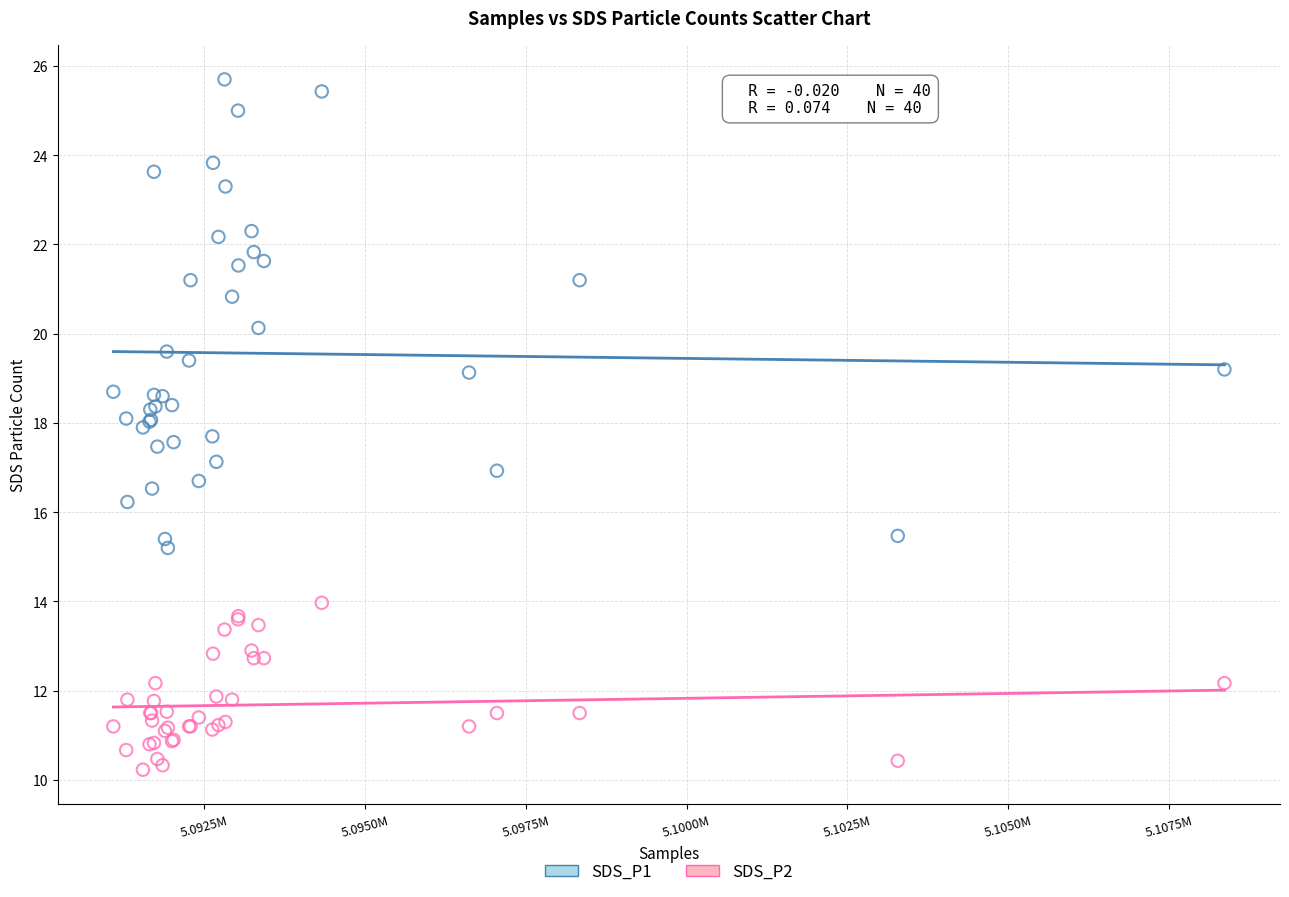

Which series has the widest spread of Y values?

SDS_P1